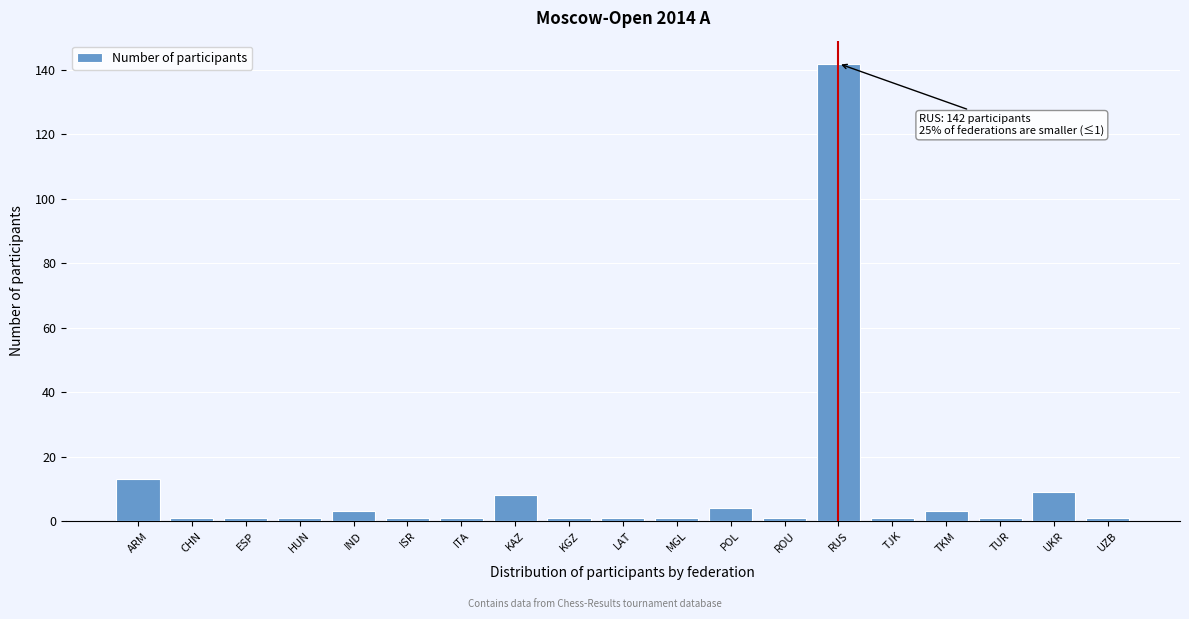

Reading left to right, transcribe all the data shown in this chart.

ARM=13	CHN=1	ESP=1	HUN=1	IND=3	ISR=1	ITA=1	KAZ=8	KGZ=1	LAT=1	MGL=1	POL=4	ROU=1	RUS=142	TJK=1	TKM=3	TUR=1	UKR=9	UZB=1